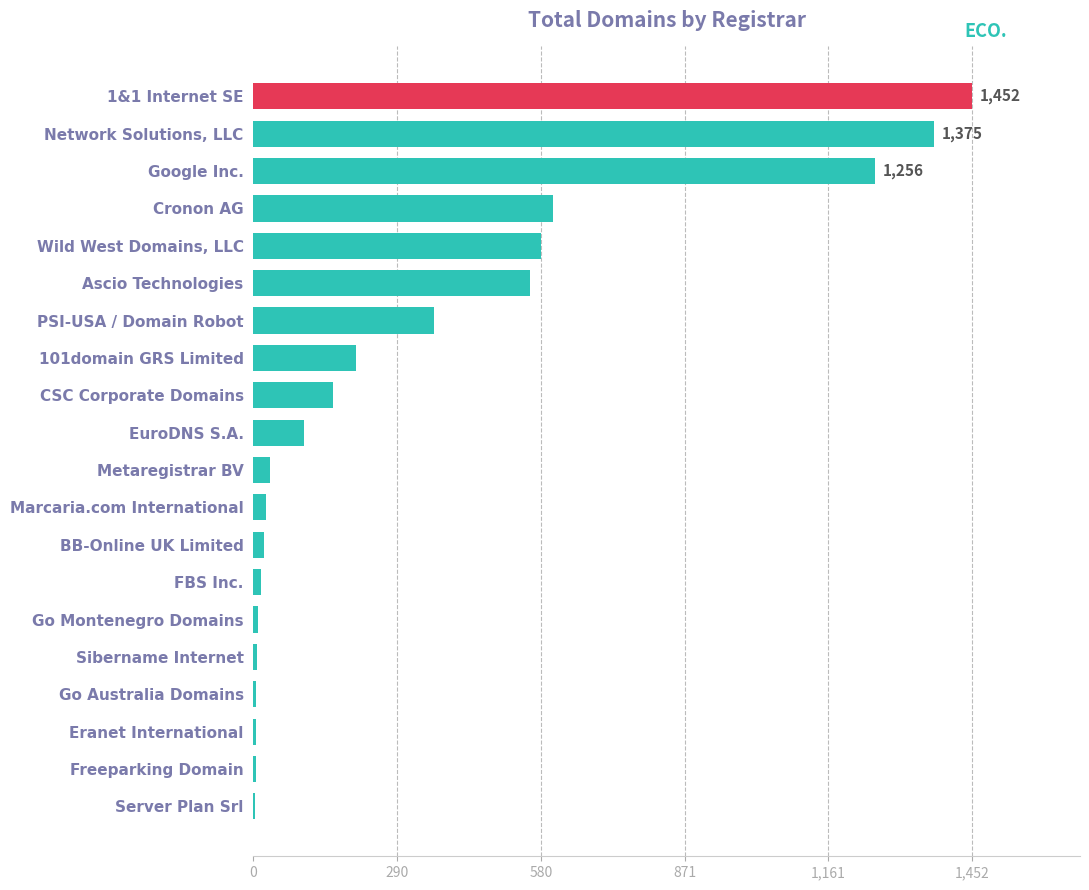

What is the ratio of the value at PSI-USA / Domain Robot to the value at CSC Corporate Domains?

2.3